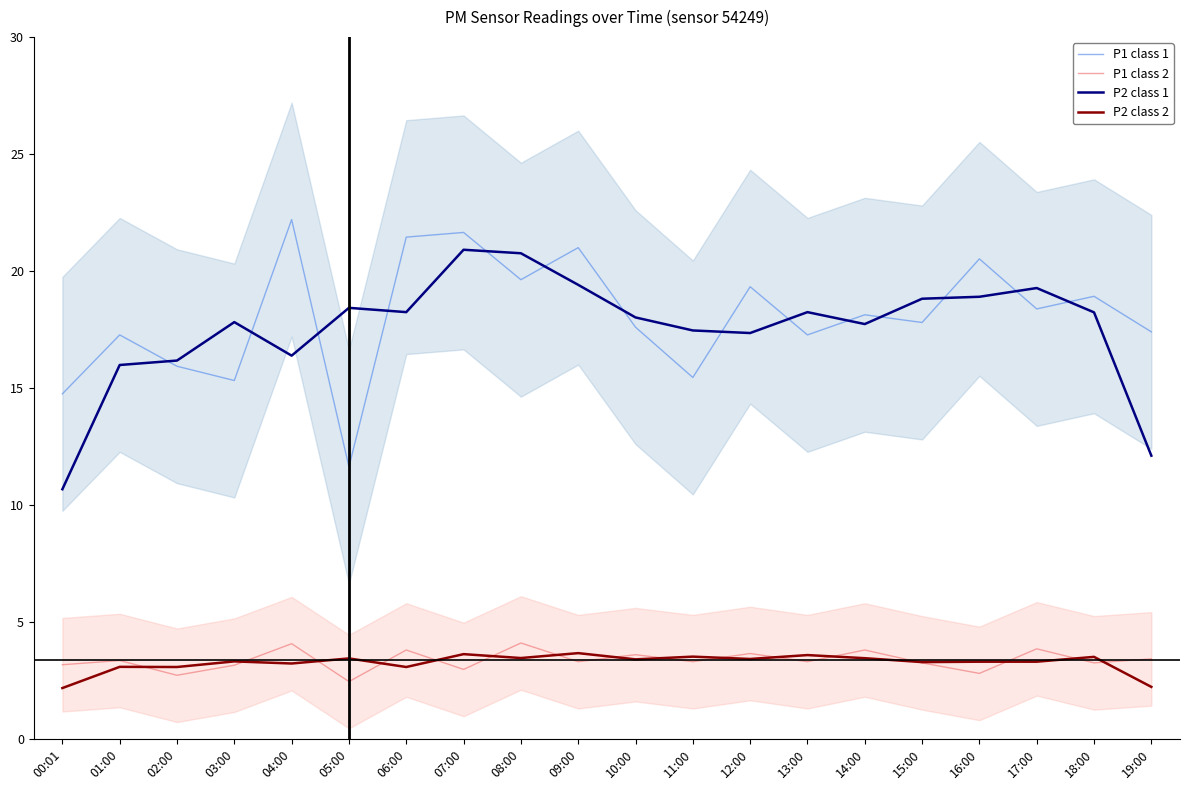

Which has a higher value, 18:00 or 07:00?

07:00